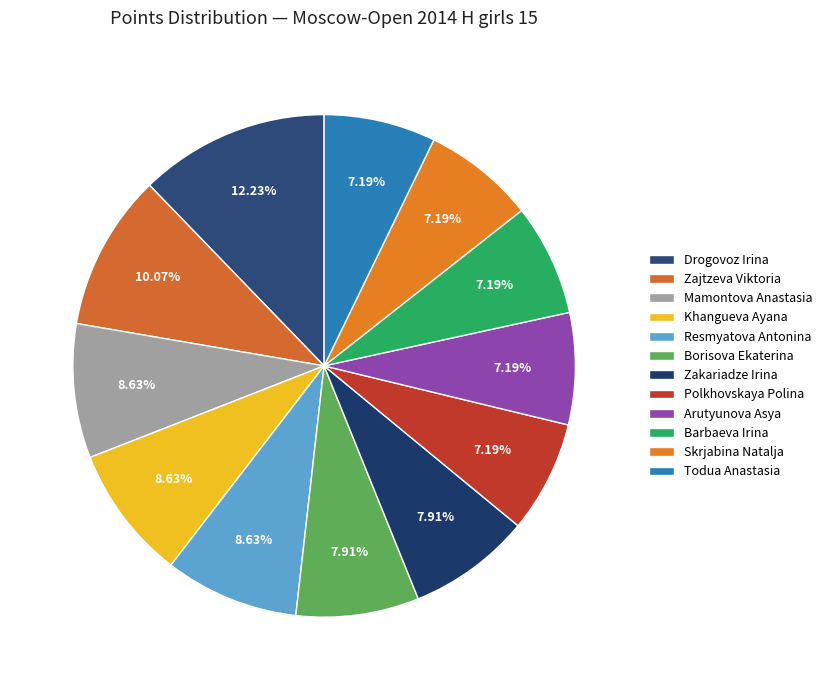

To the nearest percent, what is the difference between the largest and smallest slice percentages?

5%